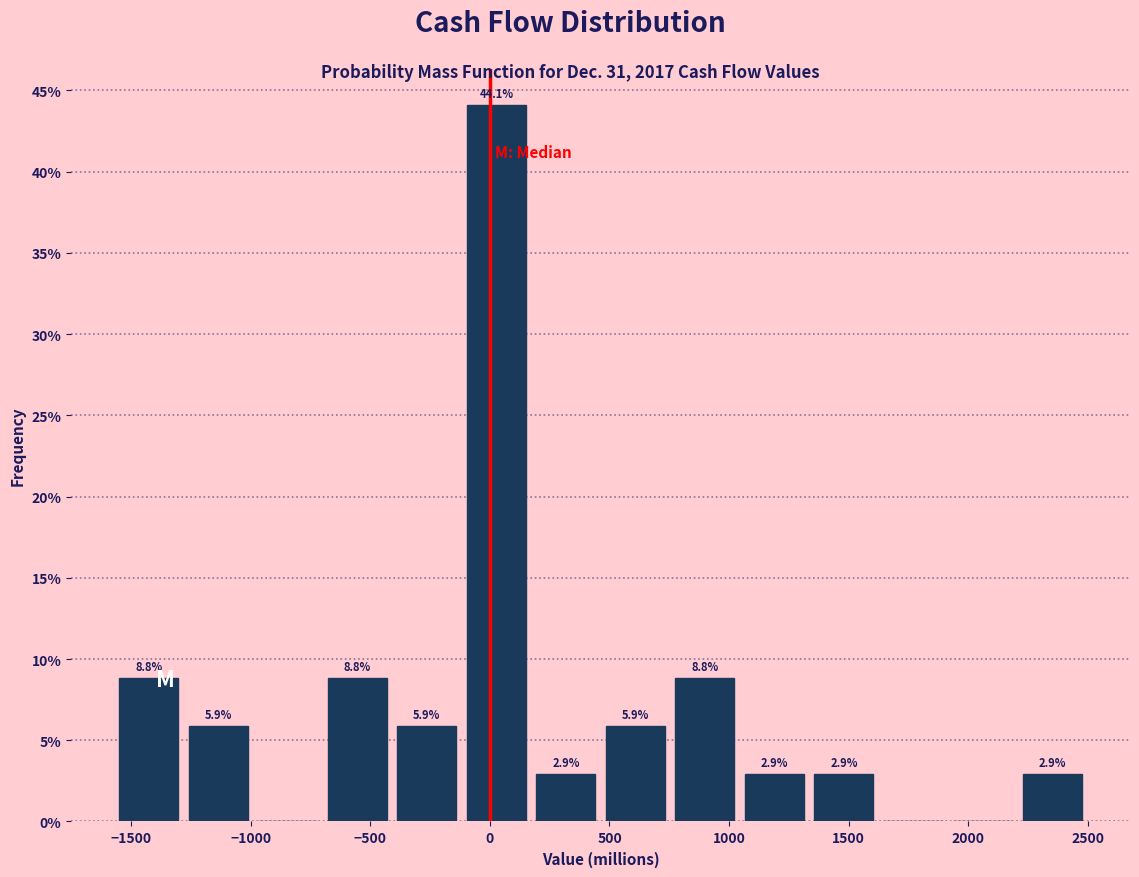

Over which range of the x-axis is the bar tallest?

-100 to 150